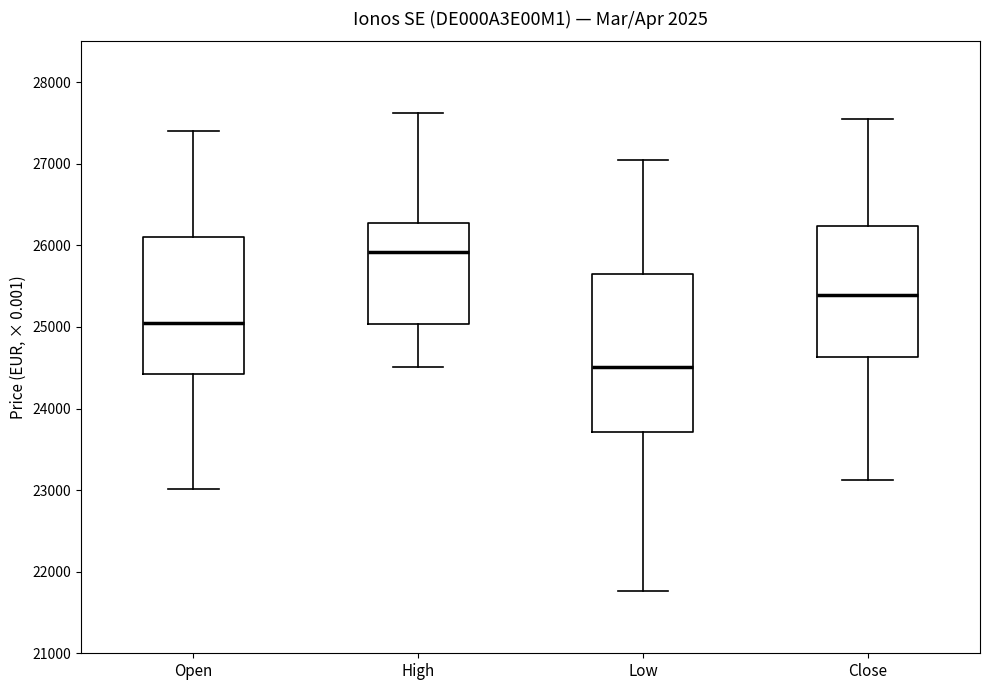

Reading left to right, transcribe this box plot: for each box, give where its median line is, the range the box spans, and where its two whiskers end, as read against the y-axis. The values are not printed on the chart, so give them approximately, as read against the axis.

Open: median 25000, box 24400 to 26100, whiskers 23000 to 27400
High: median 25900, box 25000 to 26300, whiskers 24500 to 27600
Low: median 24500, box 23700 to 25600, whiskers 21800 to 27000
Close: median 25400, box 24600 to 26200, whiskers 23100 to 27500